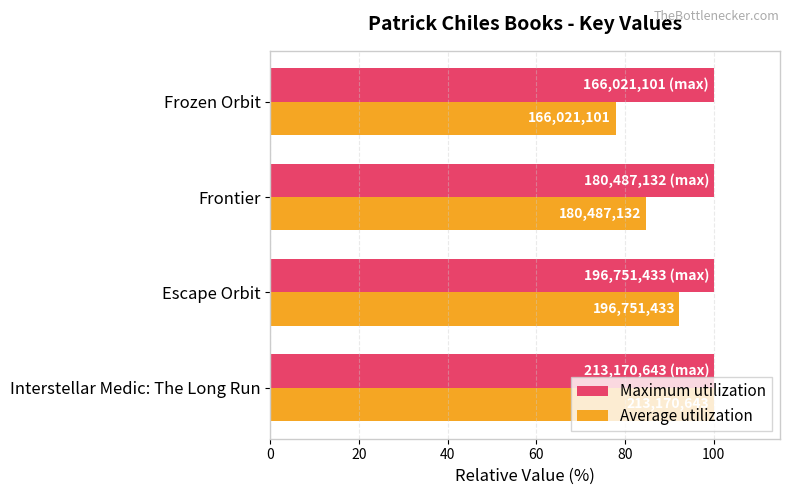

What are all the series names shown in the legend?

Maximum utilization, Average utilization